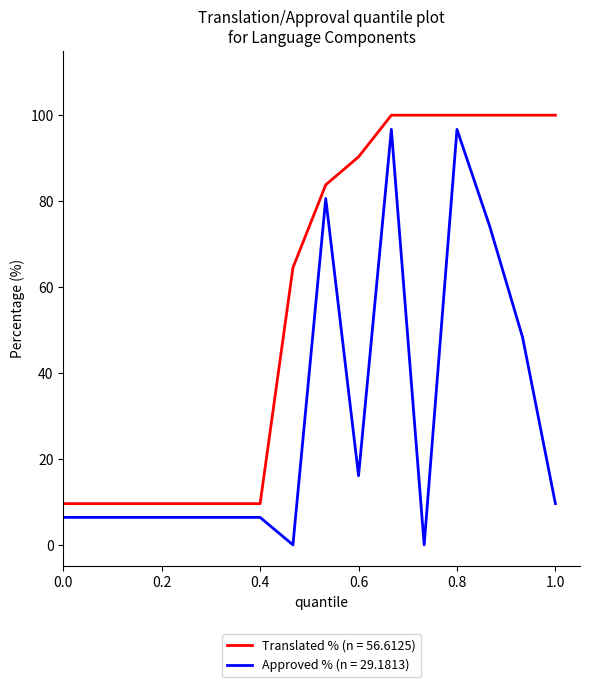

What is the difference between the maximum and minimum values in the Approved % (n = 29.1813) series?

96.7